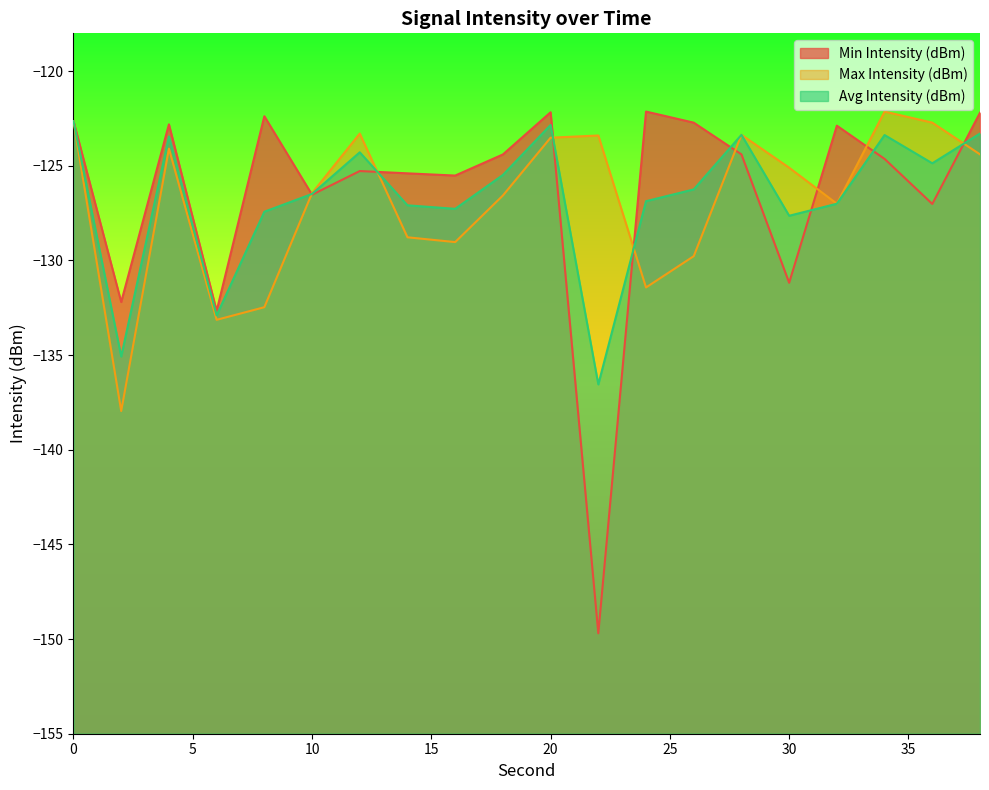

Is the value of Min Intensity (dBm) at 2 greater than the value of Max Intensity (dBm) at 28?

No